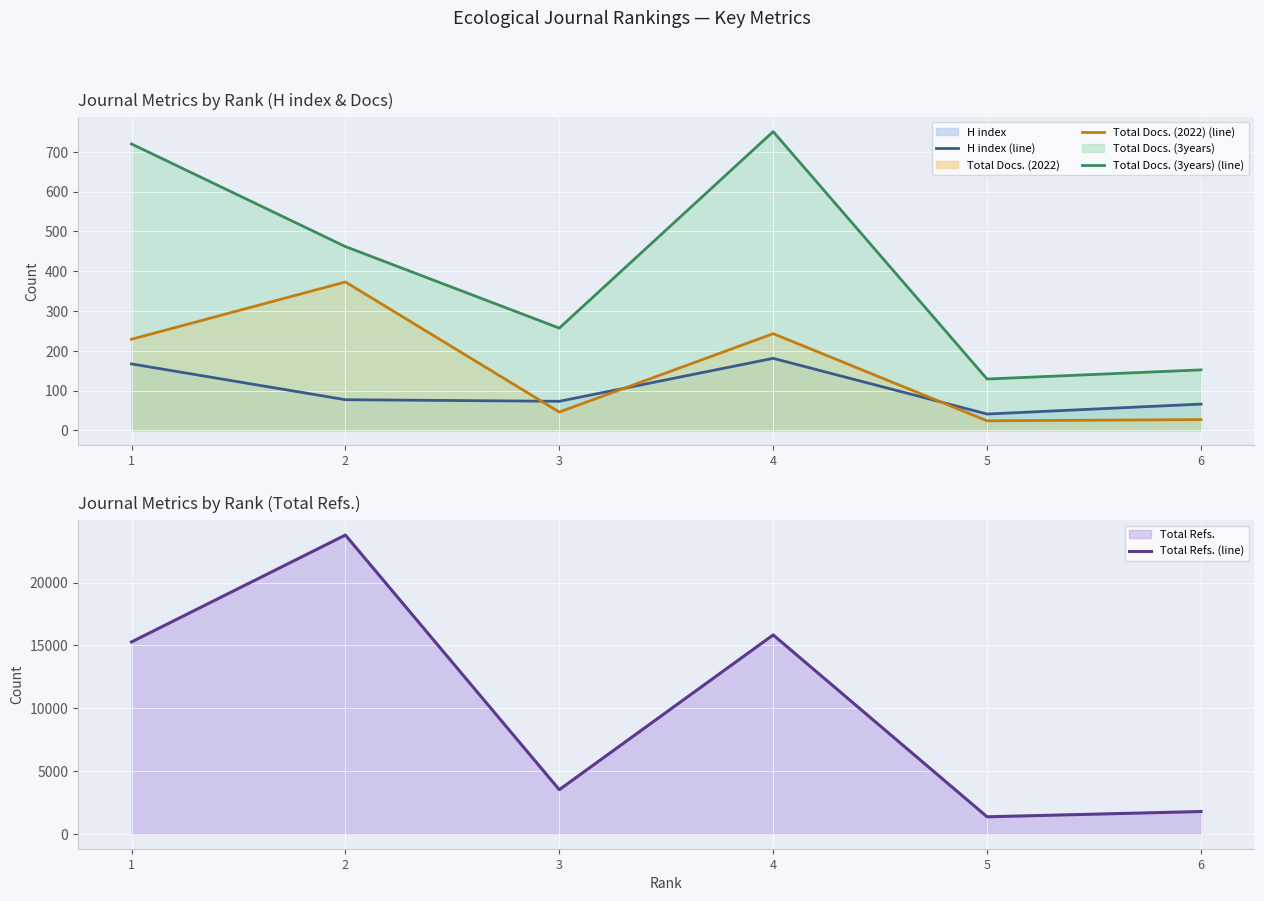

How many data points in H index (line) are less than 77?

3